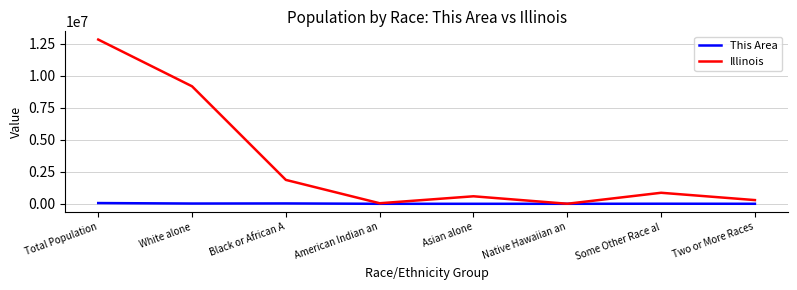

Which category has the highest value in the Illinois series?

Total Population